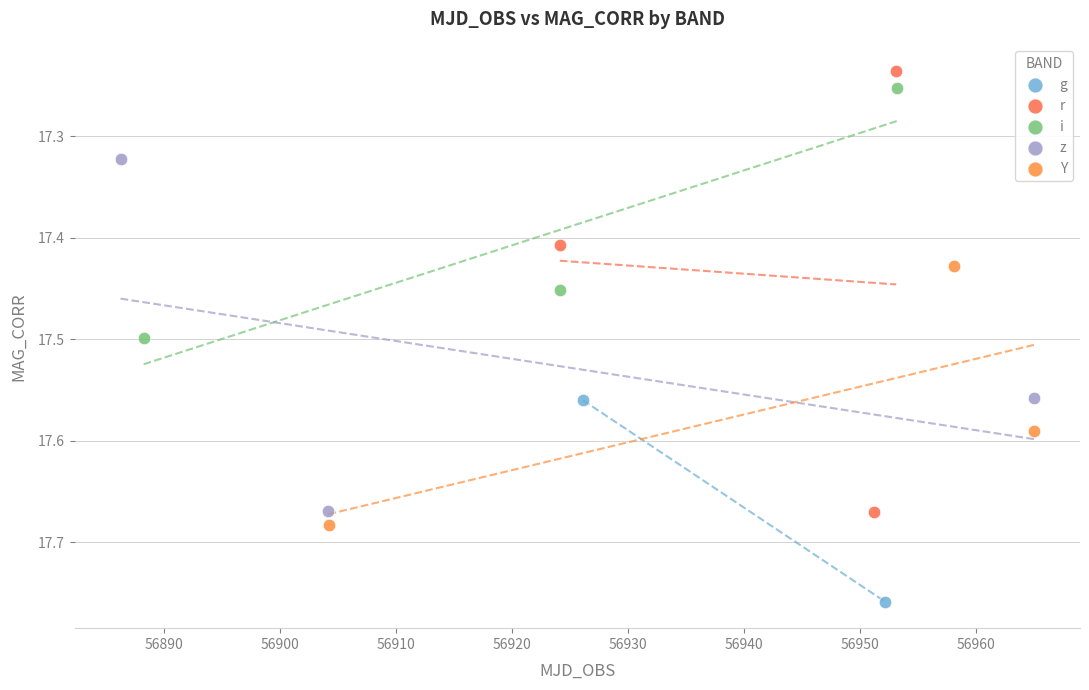

What are all the series names shown in the legend?

g, r, i, z, Y